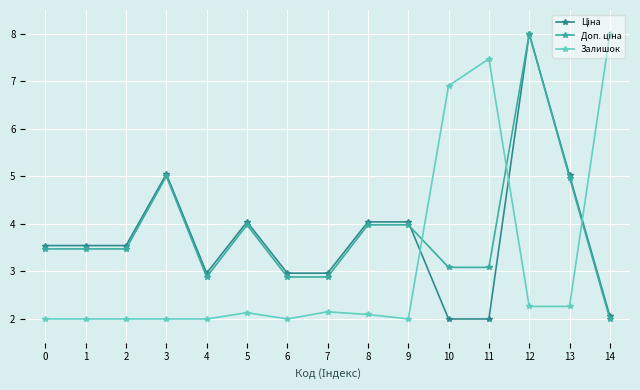

How many series are shown in this chart?

3